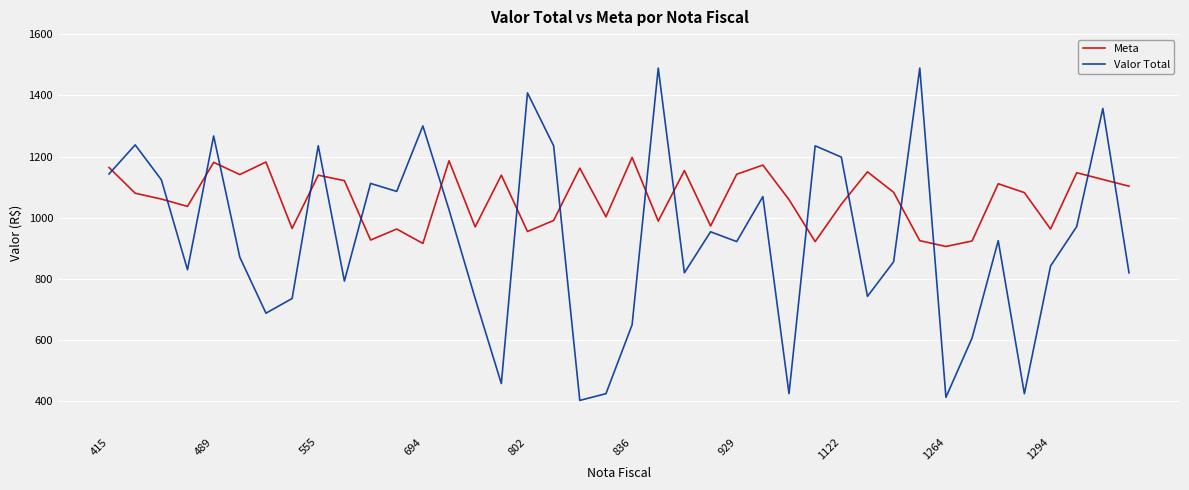

What is the difference between the maximum and minimum values in the Meta series?

291